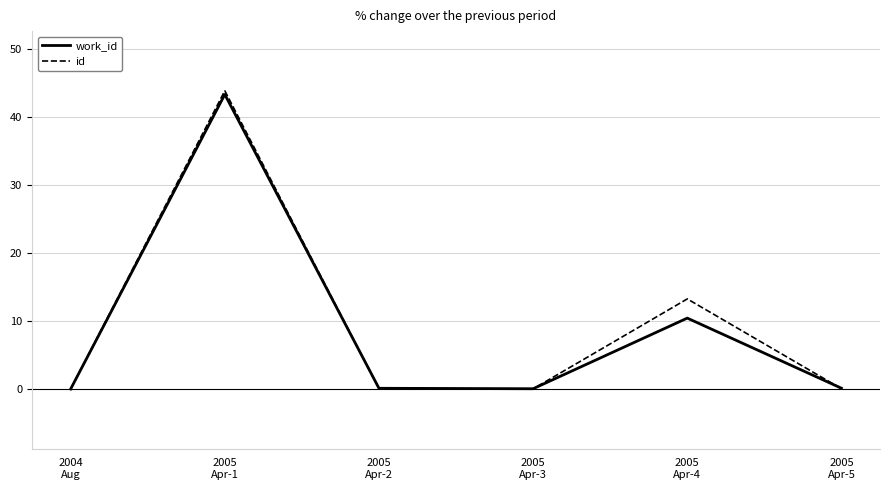

What is the sum of the id values at 2005
Apr-3 and 2005
Apr-2?

0.1